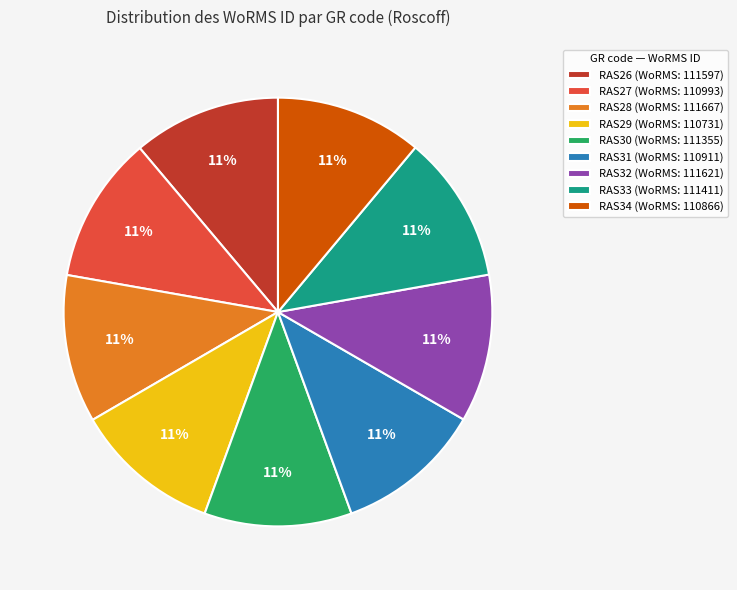

What percentage is the RAS33 slice, to the nearest percent?

11%